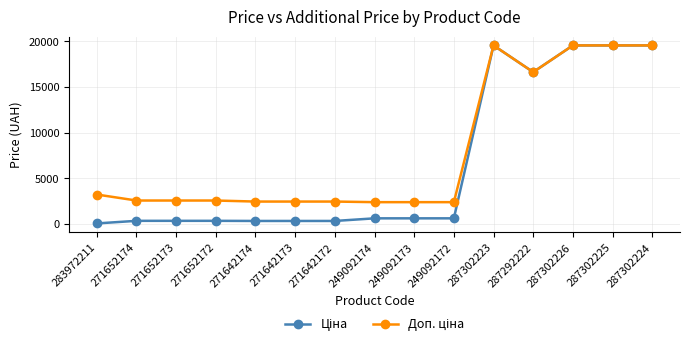

What is the spread (max minus min) of values at 249092172?

1774.9